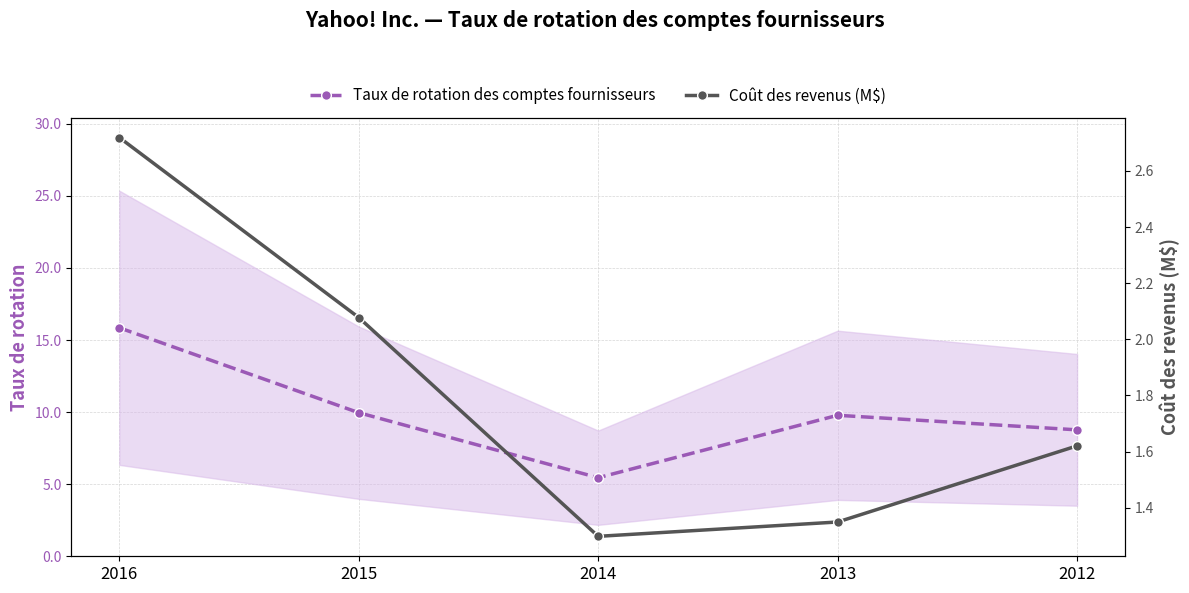

Which category has the lowest value across all series?

2014